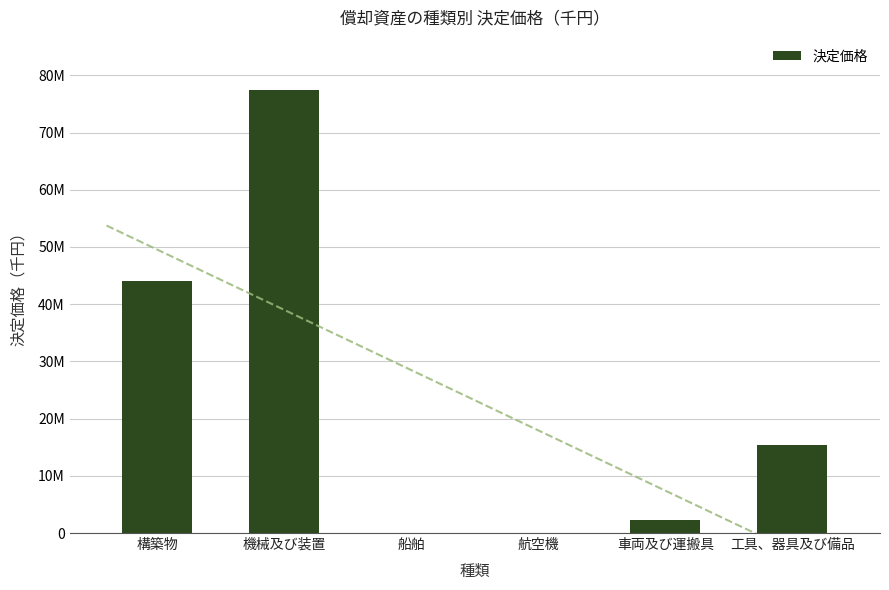

Rank the categories by value from highest to lowest.

機械及び装置, 構築物, 工具、器具及び備品, 車両及び運搬具, 船舶, 航空機